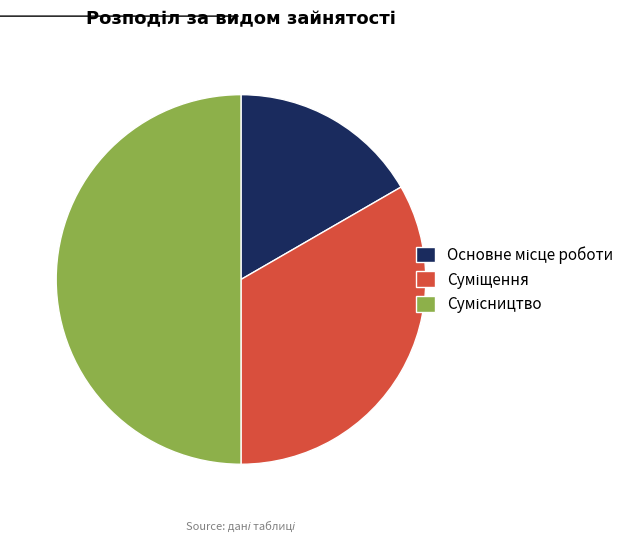

True or false: Основне місце роботи accounts for 17% of the total.

True